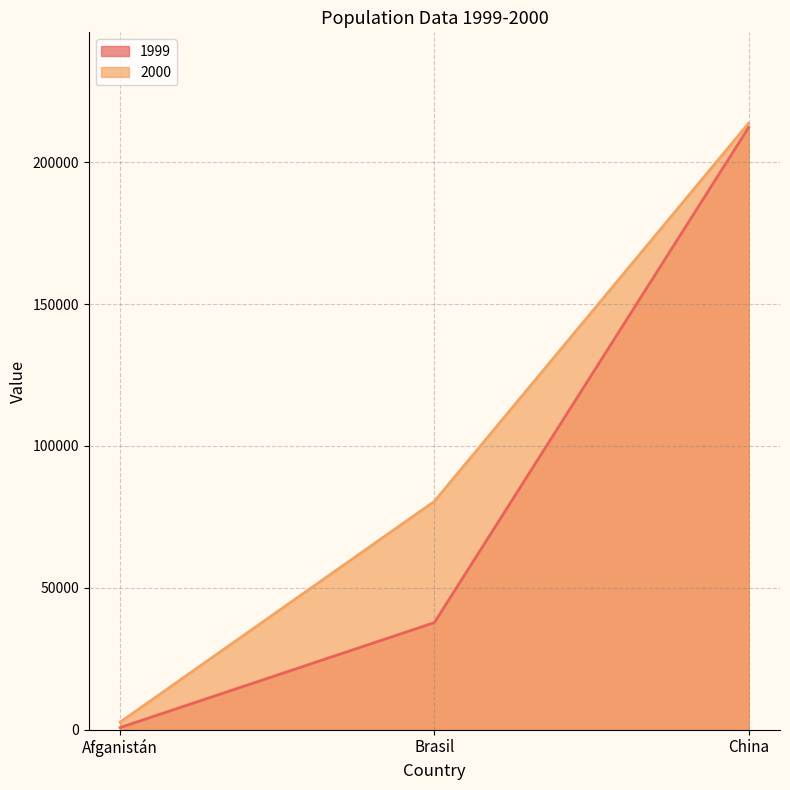

List the series in order of their peak value, lowest first.

1999, 2000